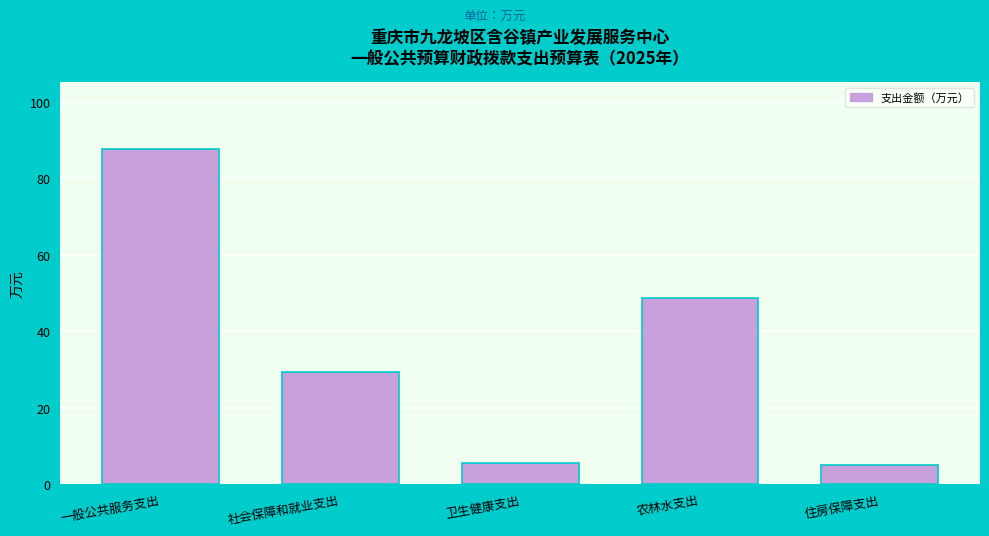

What is the average value?

35.2